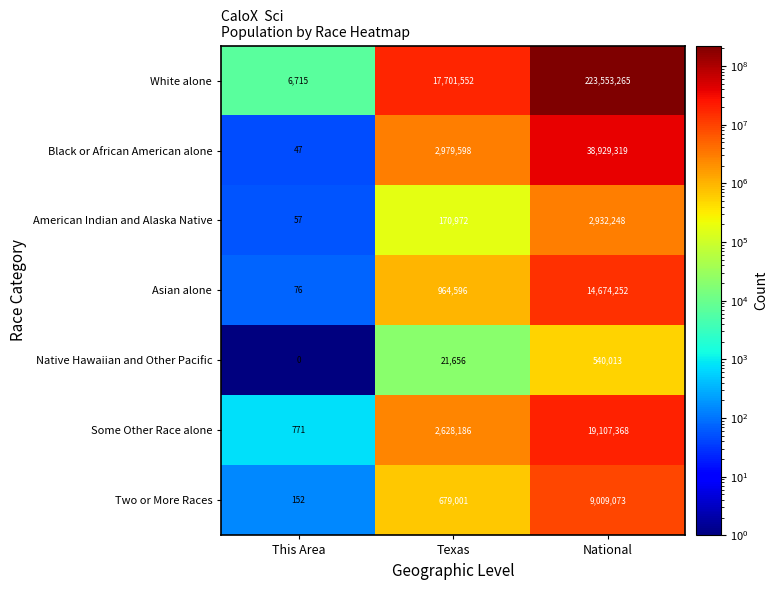

List the series in order of their peak value, highest first.

White alone, Black or African American alone, Some Other Race alone, Asian alone, Two or More Races, American Indian and Alaska Native, Native Hawaiian and Other Pacific